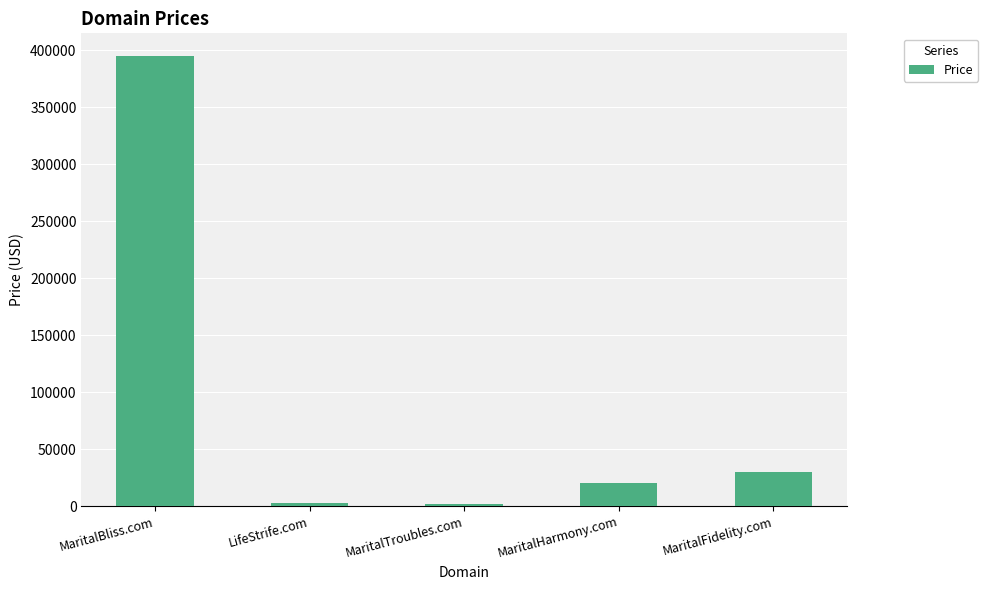

Are the bars horizontal?

No